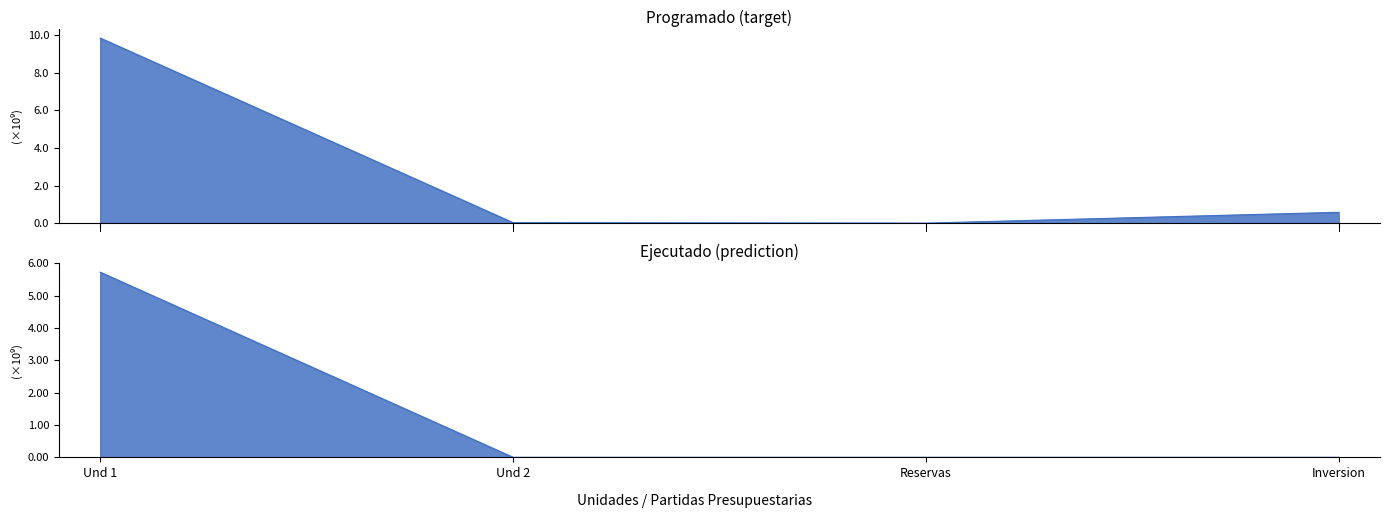

How many data points in ejecutado are less than 59999?

2